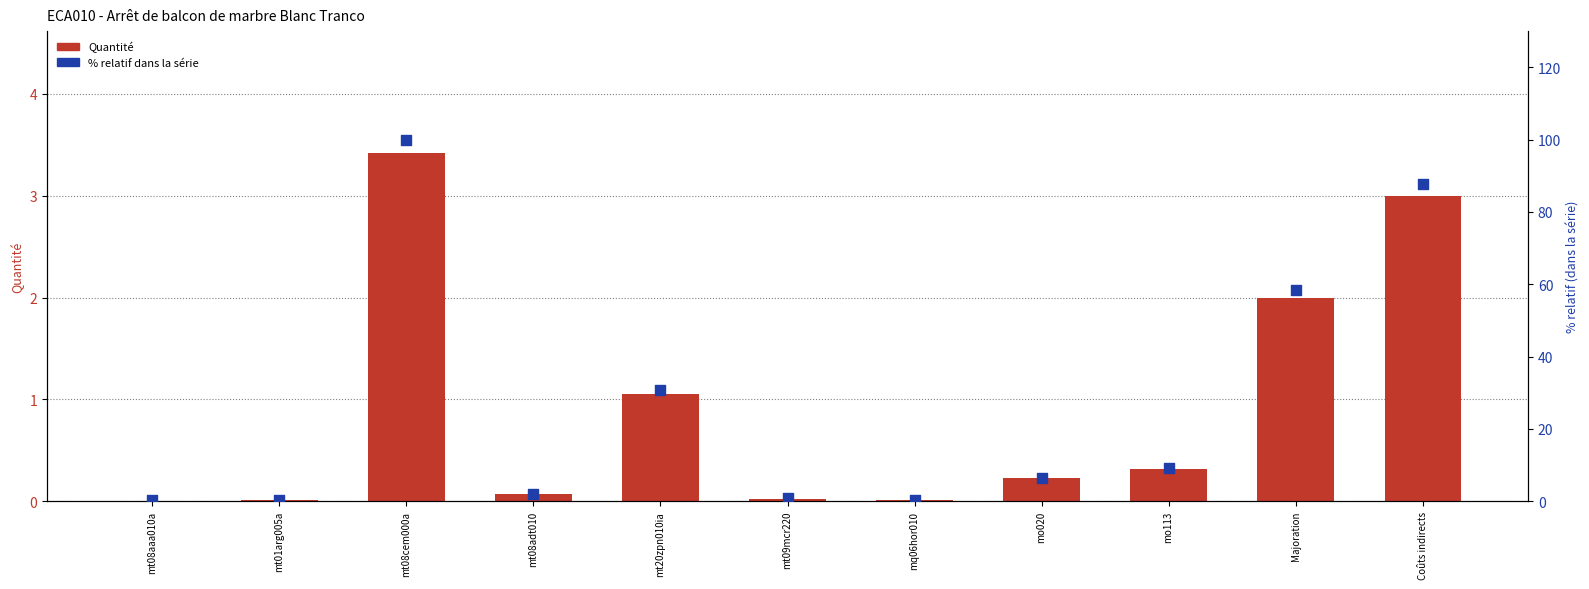

At how many categories does at least one series exceed 37?

3